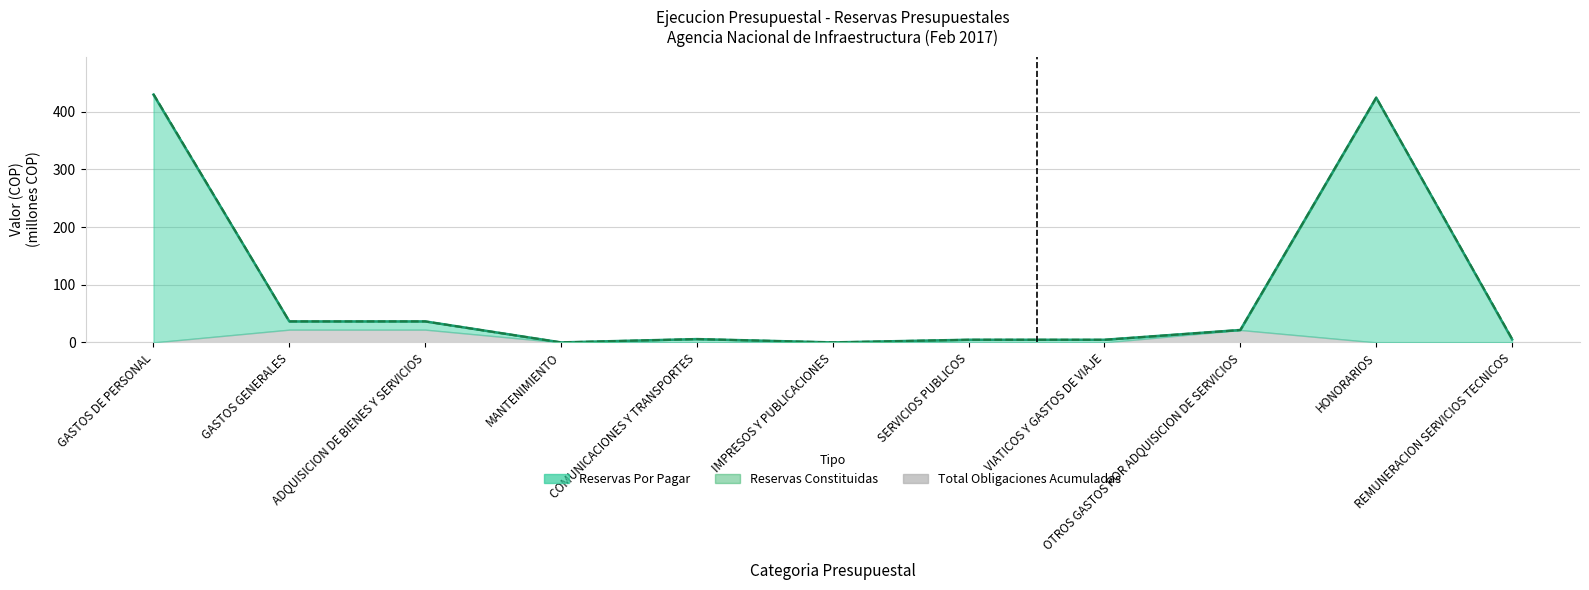

Does the chart display data point markers on the line(s)?

No